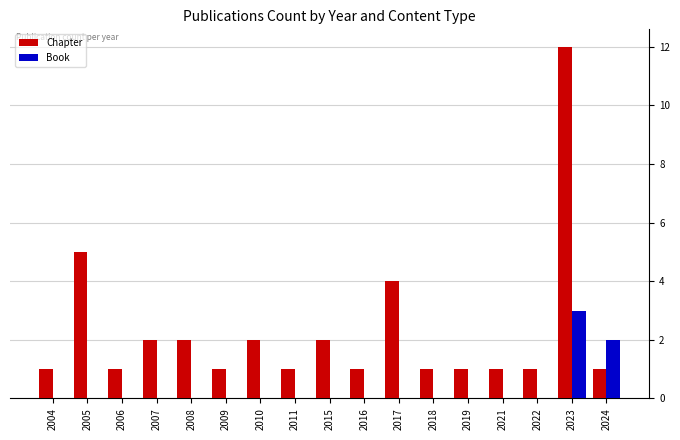

Reading left to right, transcribe all the data shown in this chart.

Chapter: 2004=1	2005=5	2006=1	2007=2	2008=2	2009=1	2010=2	2011=1	2015=2	2016=1	2017=4	2018=1	2019=1	2021=1	2022=1	2023=12	2024=1
Book: 2004=0	2005=0	2006=0	2007=0	2008=0	2009=0	2010=0	2011=0	2015=0	2016=0	2017=0	2018=0	2019=0	2021=0	2022=0	2023=3	2024=2